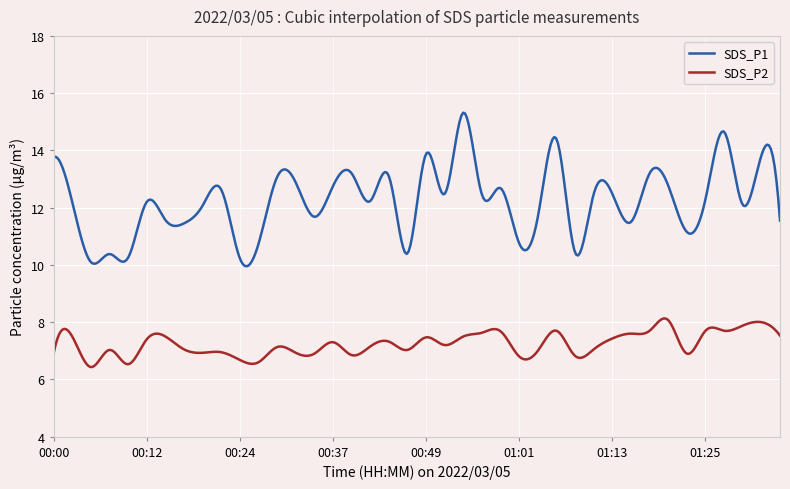

What is the difference between the maximum and minimum values in the SDS_P2 series?

1.7